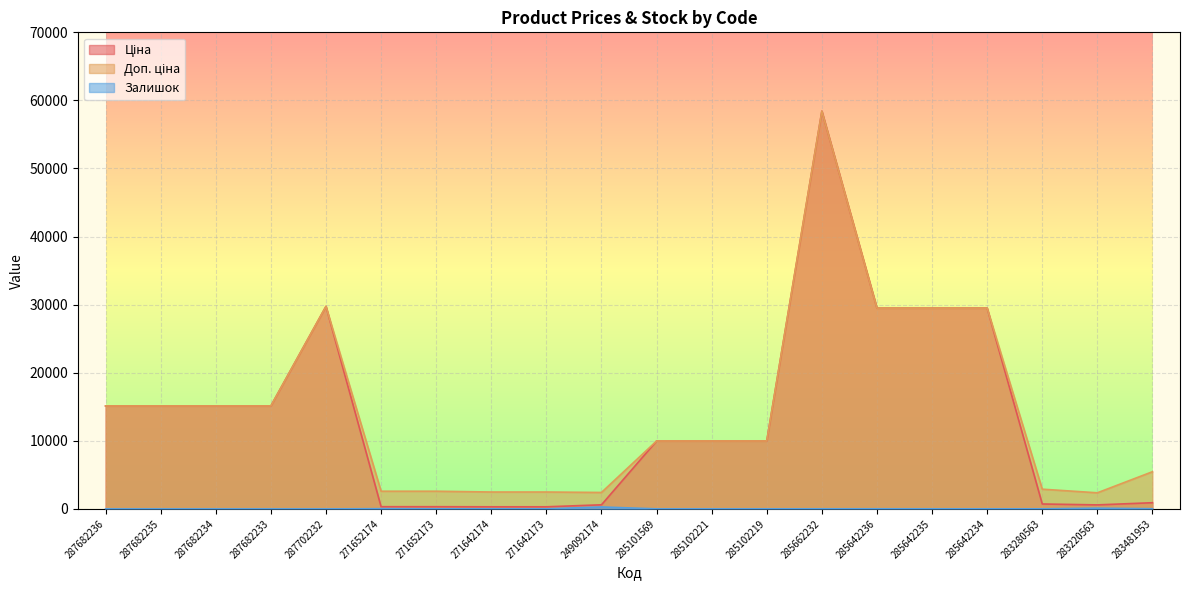

At which category does Залишок reach its first local valley?

271642173